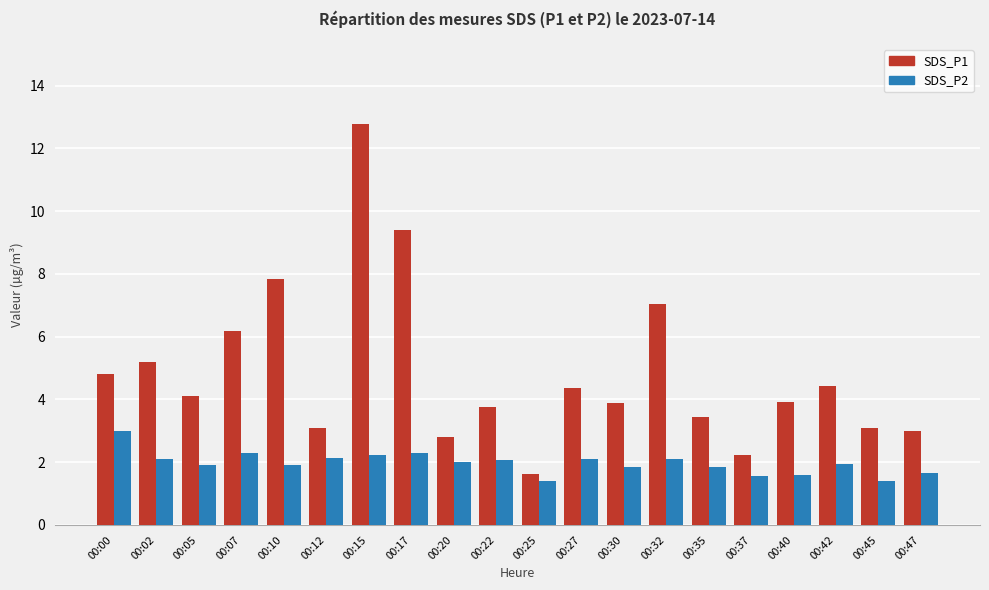

Reading left to right, transcribe all the data shown in this chart.

SDS_P1: 00:00=4.8	00:02=5.2	00:05=4.1	00:07=6.2	00:10=7.8	00:12=3.1	00:15=12.8	00:17=9.4	00:20=2.8	00:22=3.8	00:25=1.6	00:27=4.4	00:30=3.9	00:32=7.0	00:35=3.4	00:37=2.2	00:40=3.9	00:42=4.4	00:45=3.1	00:47=3.0
SDS_P2: 00:00=3.0	00:02=2.1	00:05=1.9	00:07=2.3	00:10=1.9	00:12=2.1	00:15=2.2	00:17=2.3	00:20=2.0	00:22=2.1	00:25=1.4	00:27=2.1	00:30=1.8	00:32=2.1	00:35=1.8	00:37=1.6	00:40=1.6	00:42=1.9	00:45=1.4	00:47=1.7